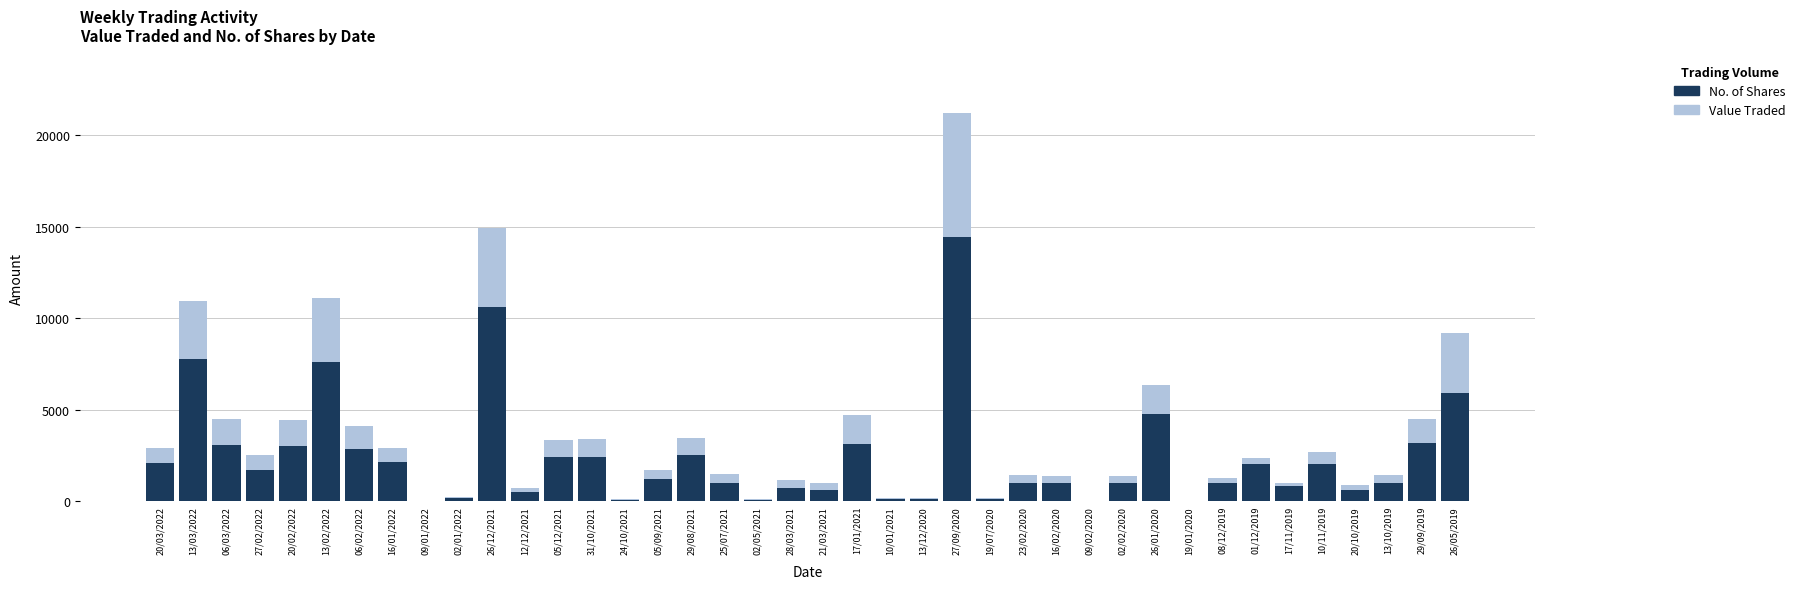

What is the sum of all No. of Shares values?

94510